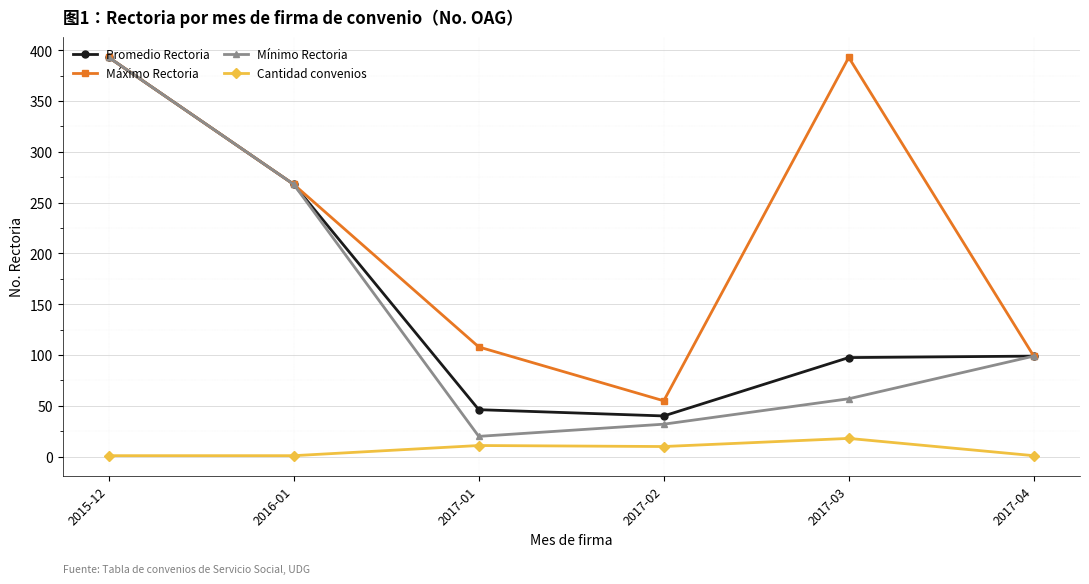

Where is Mínimo Rectoria nearest to the value 206?

2016-01